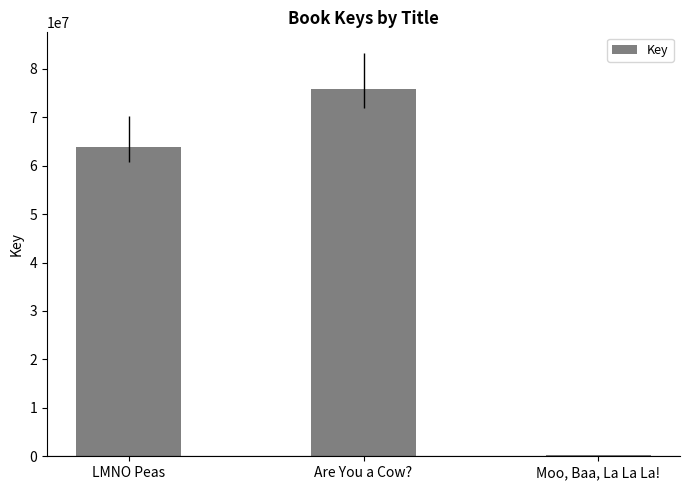

What is the ratio of the value at Are You a Cow? to the value at Moo, Baa, La La La!?

235.6